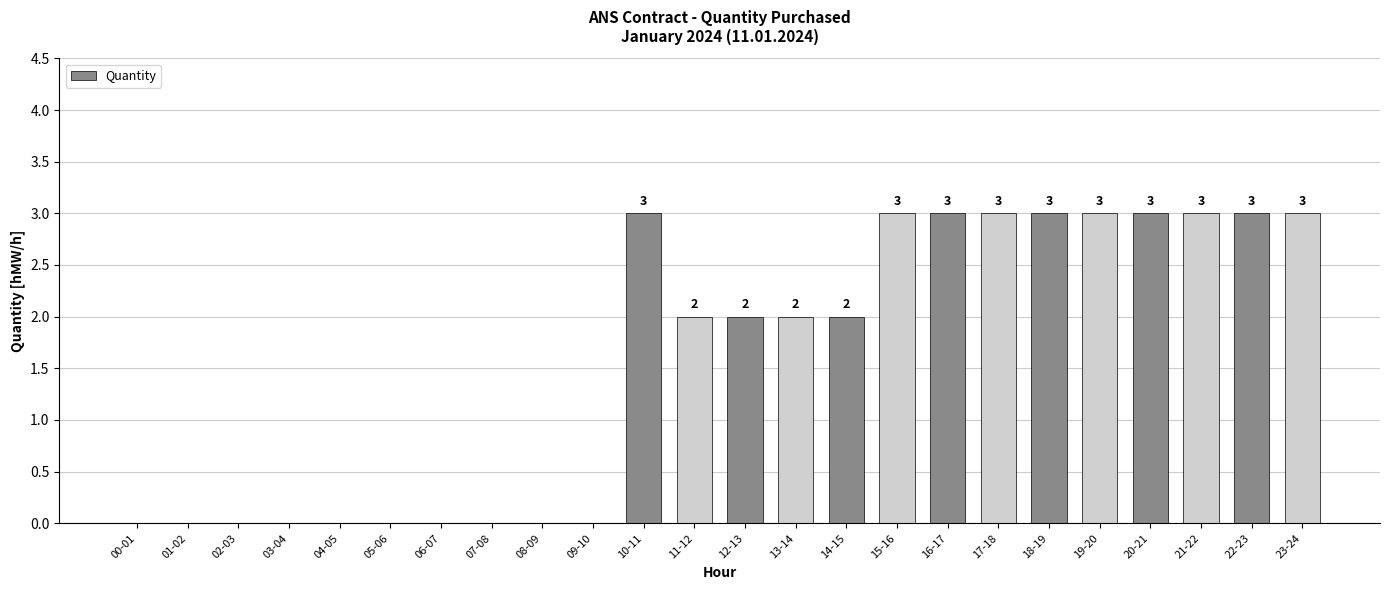

How many values are above zero?

14